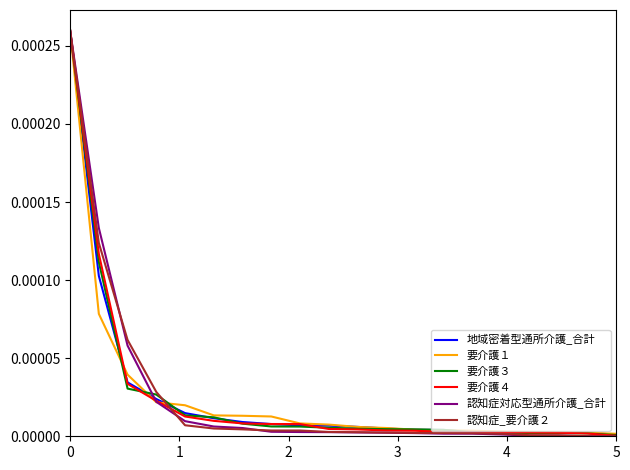

How many categories are shown in the chart?

20